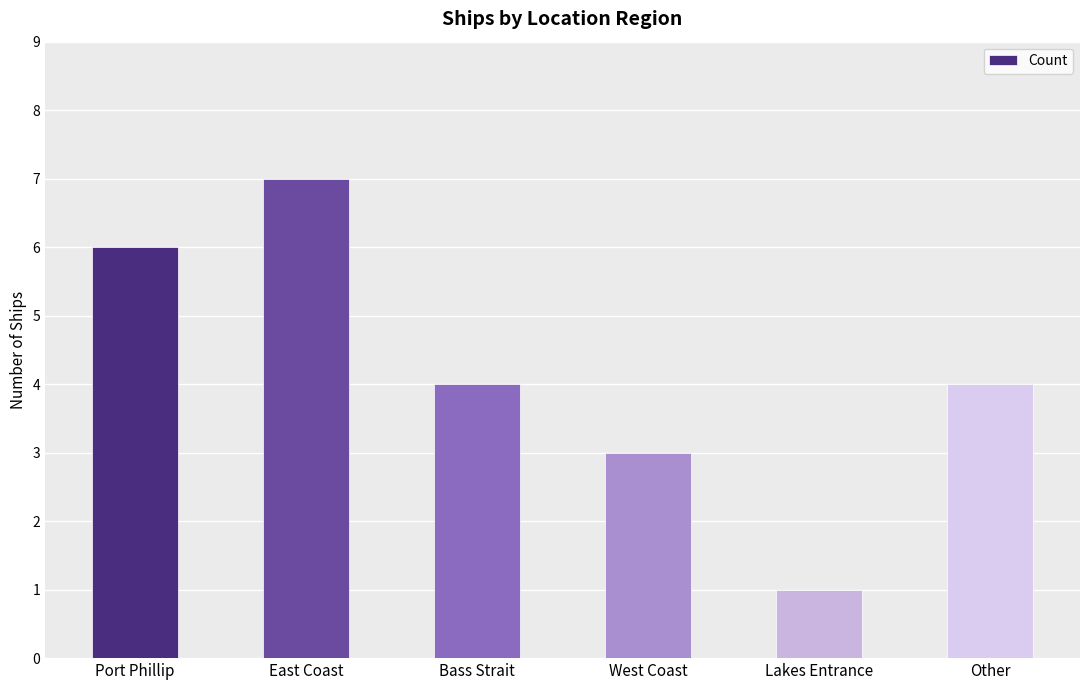

Is it true that the value at West Coast is 3?

True